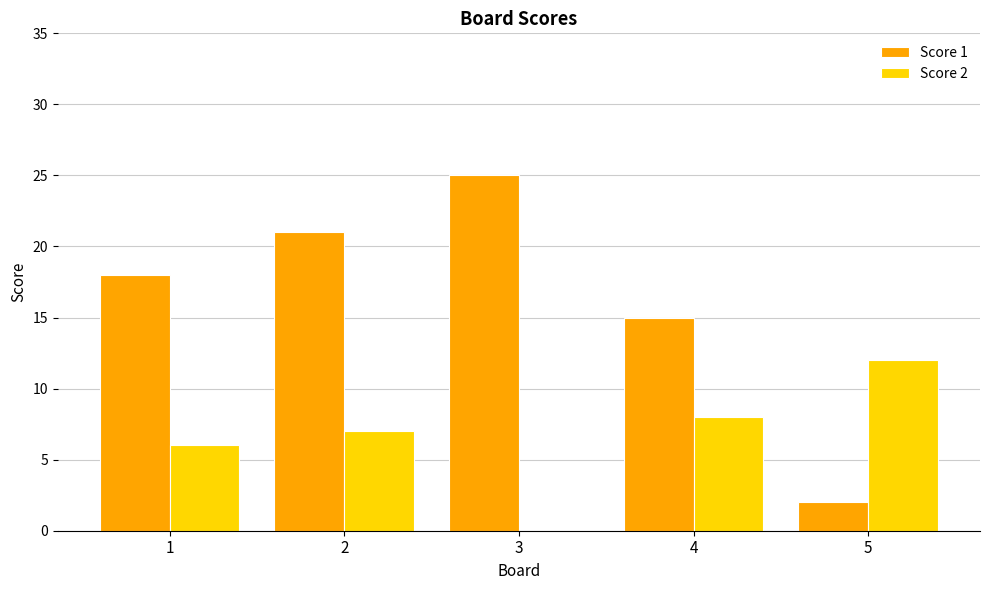

What is the sum of all Score 1 values?

81